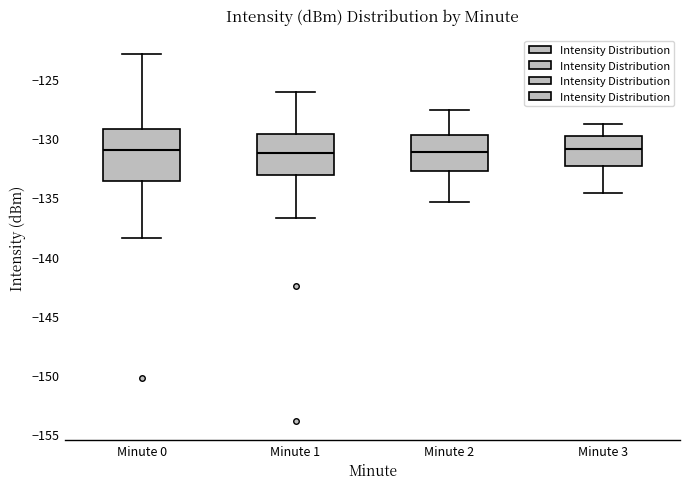

Where does the median line of the box for Minute 2 sit on the y-axis? The values are not printed on the chart, so give them approximately, as read against the axis.

-131.0